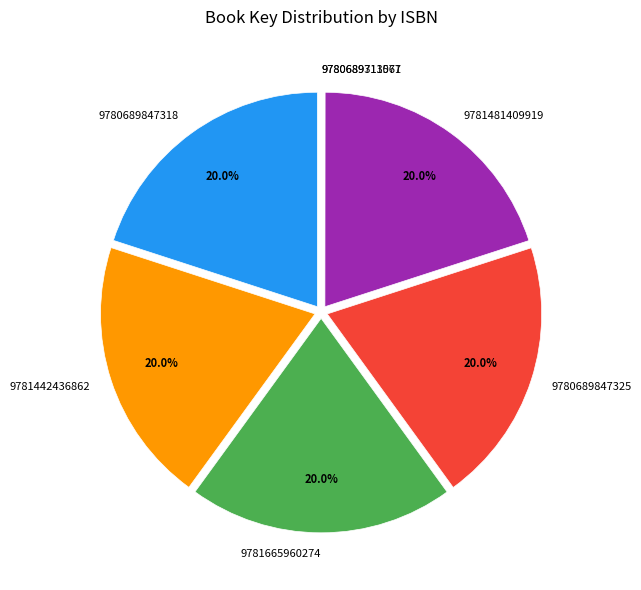

Approximately how many times larger is the value at 9780689847318 compared to 9781442436862?

1.0